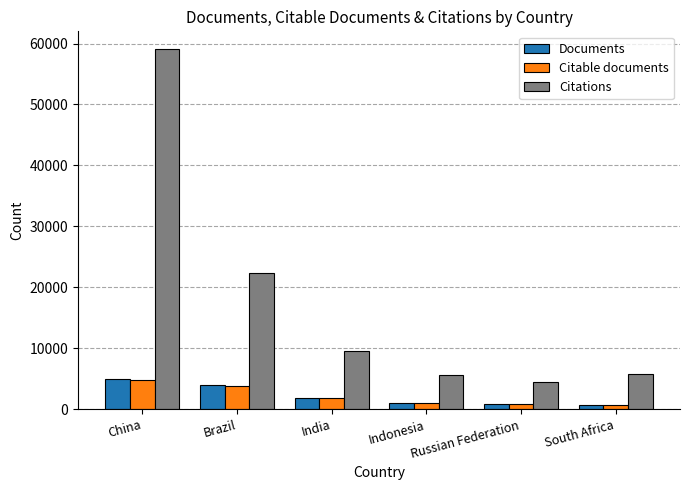

The Citable documents series shows 1063 at Indonesia. True or false?

True